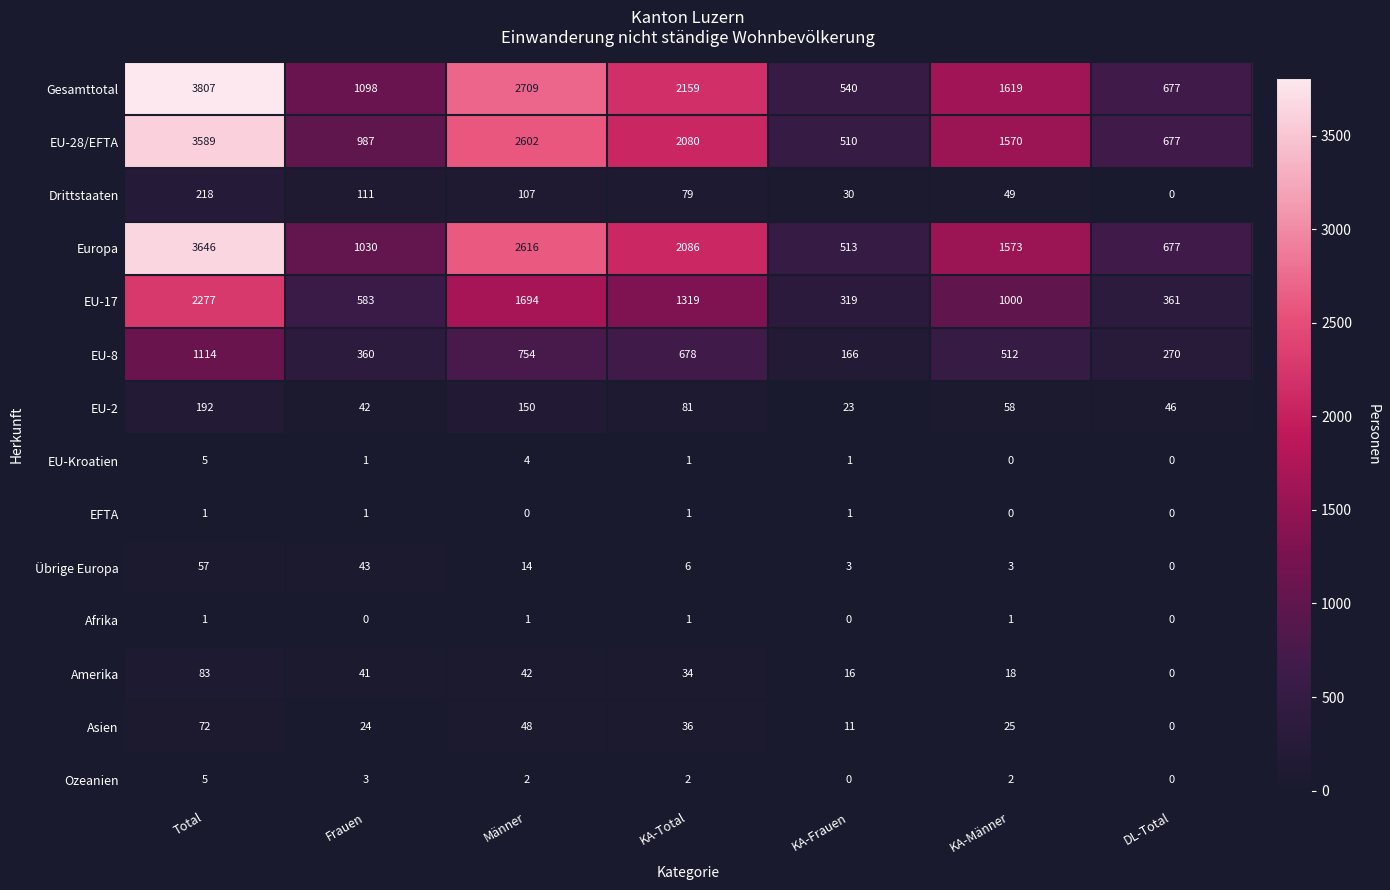

What is the spread (max minus min) of values at Frauen?

1098